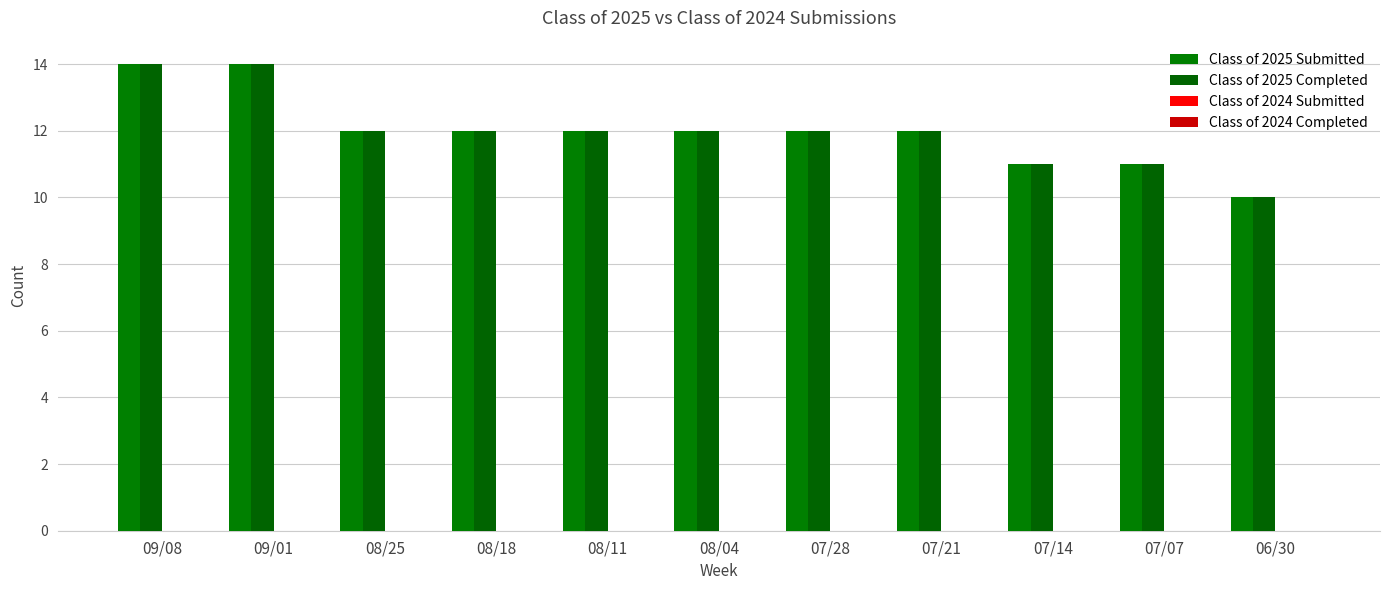

What is the difference between the Class of 2025 Completed values at 07/28 and 09/01?

2